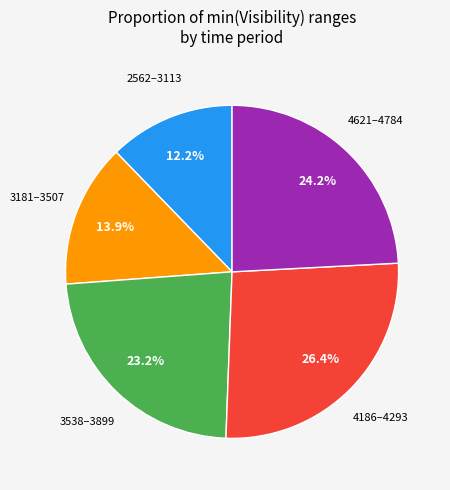

Is there any slice that represents more than half of the pie?

No